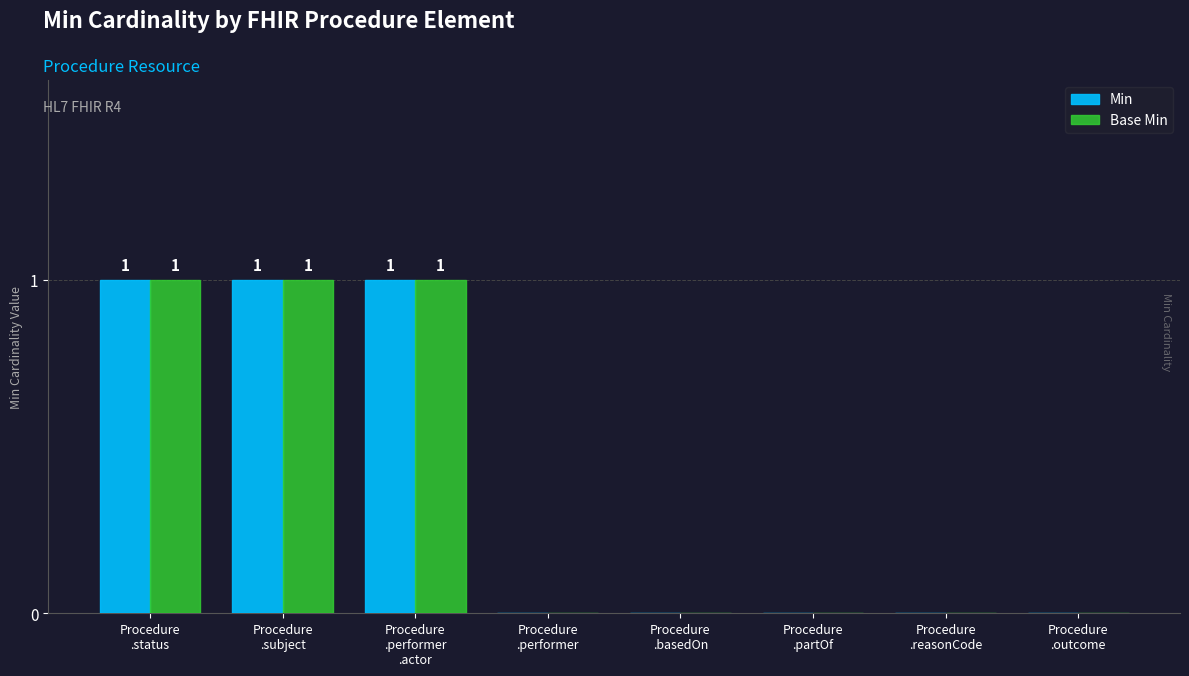

What is the sum of all Min values?

3